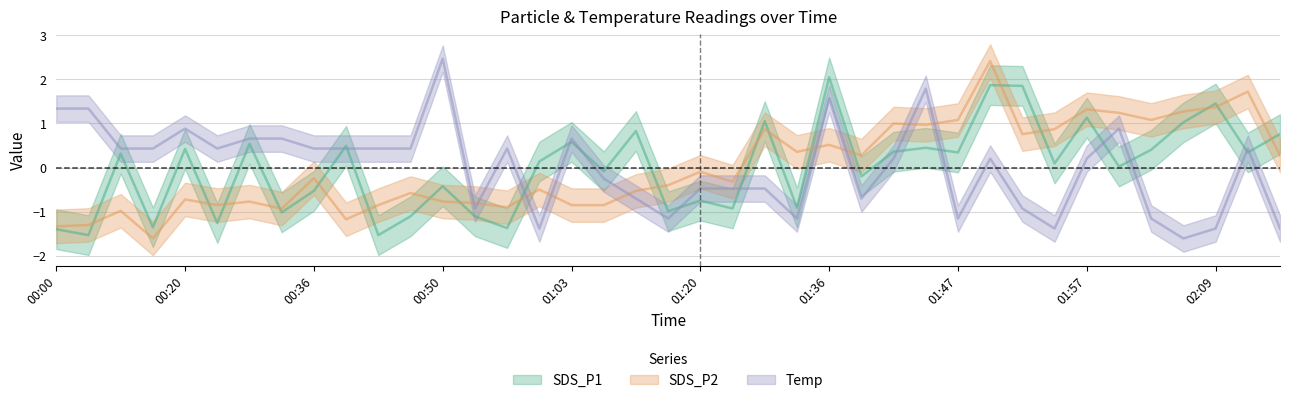

Which series has the widest spread of values?

Temp